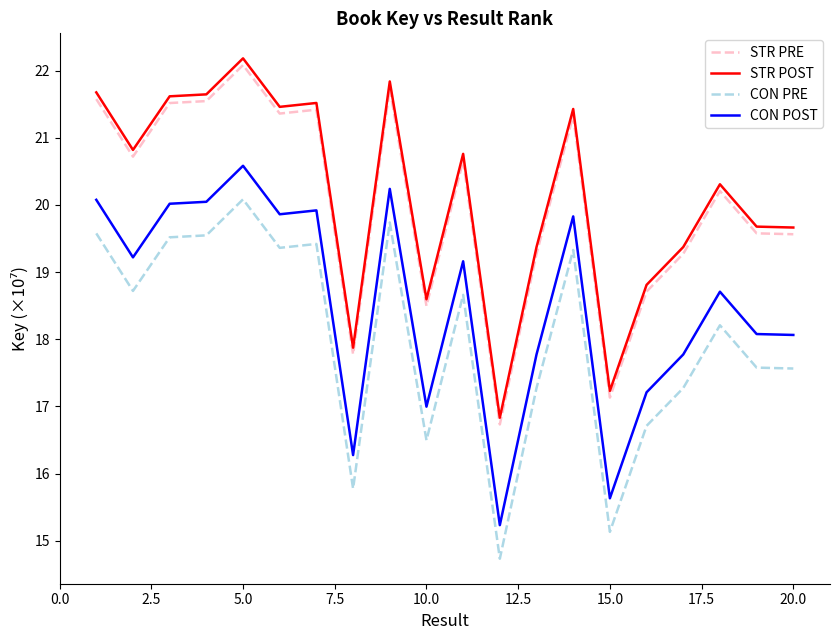

List the series in order of their peak value, highest first.

STR POST, STR PRE, CON POST, CON PRE